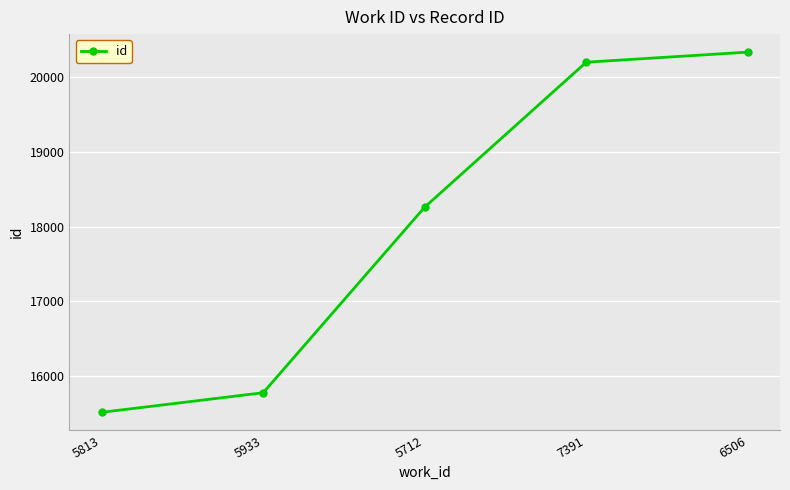

True or false: there are more than 1 points higher than both neighbors.

False